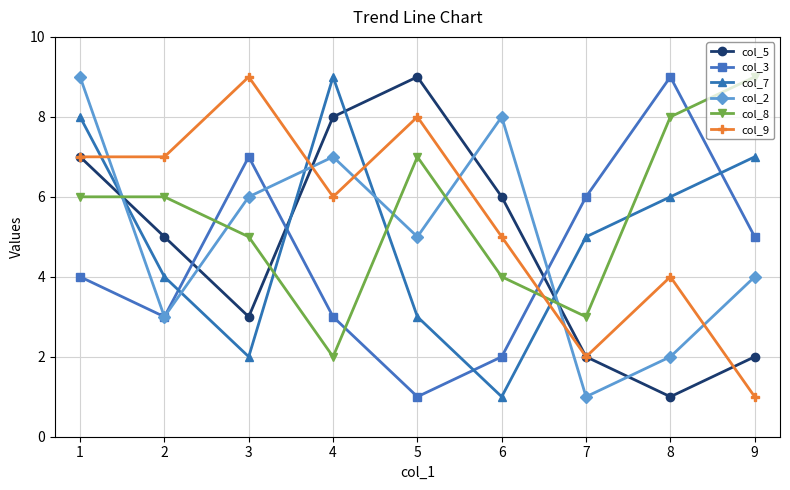

What is the maximum value for col_2?

9